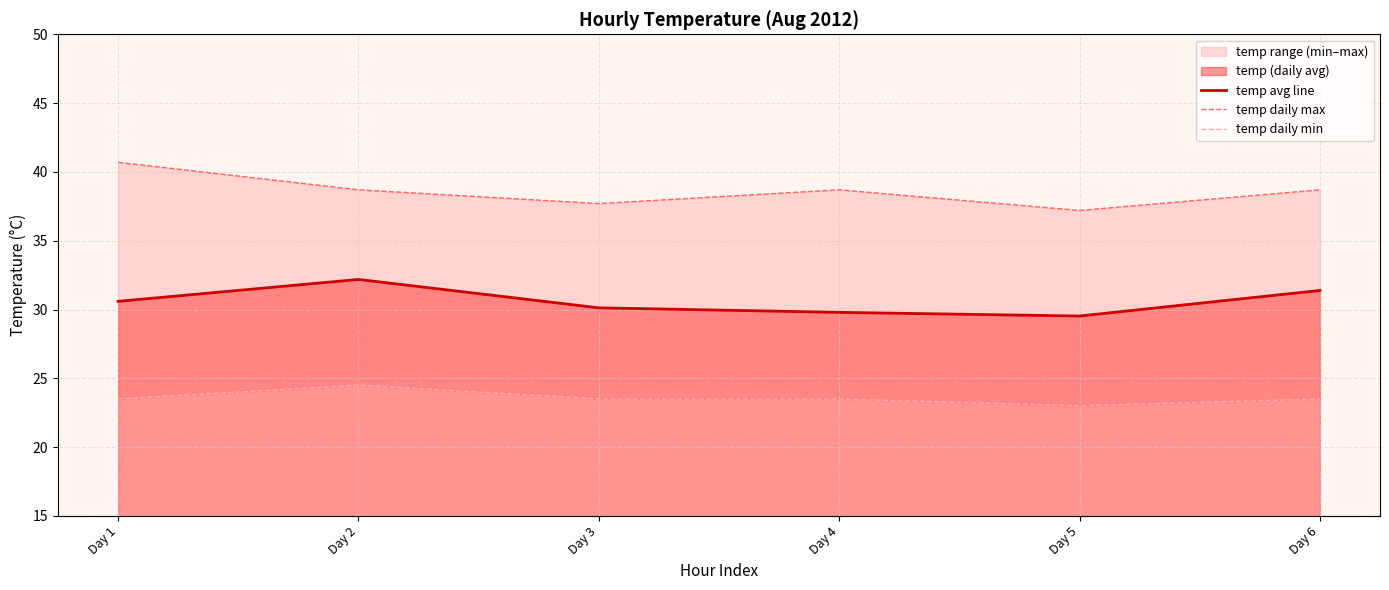

Which series changed the most between Day 3 and Day 5?

temp avg line